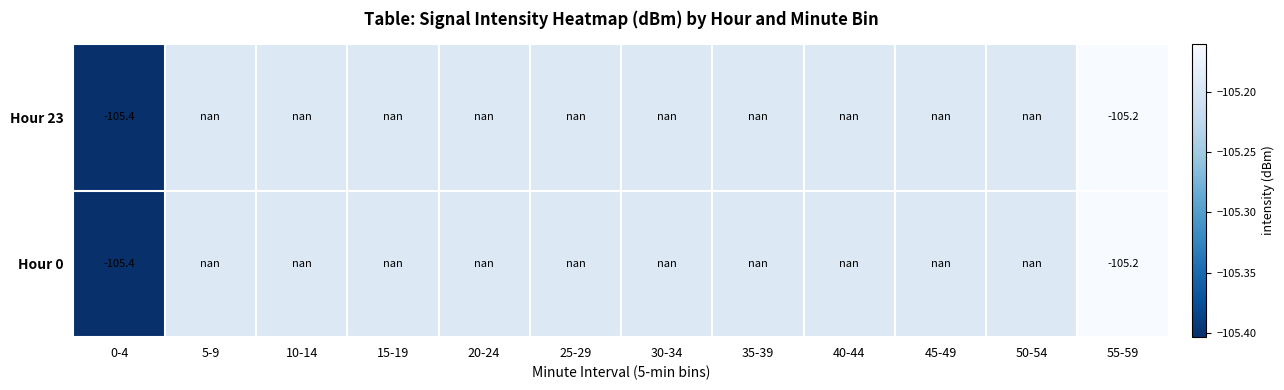

Which label corresponds to the smallest value in the chart?

0-4